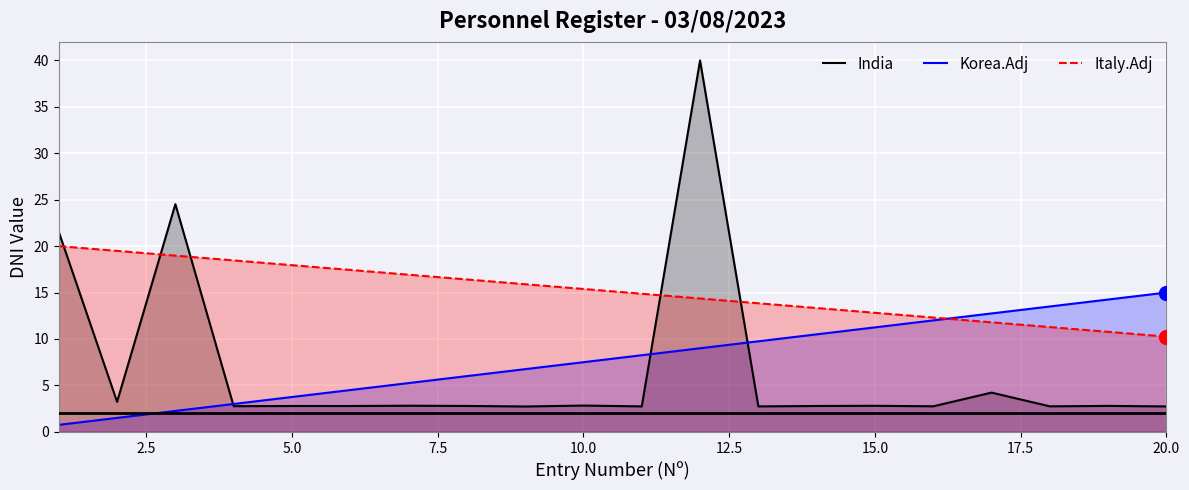

What is the difference between the maximum and second lowest values in the Italy.Adj series?

9.2